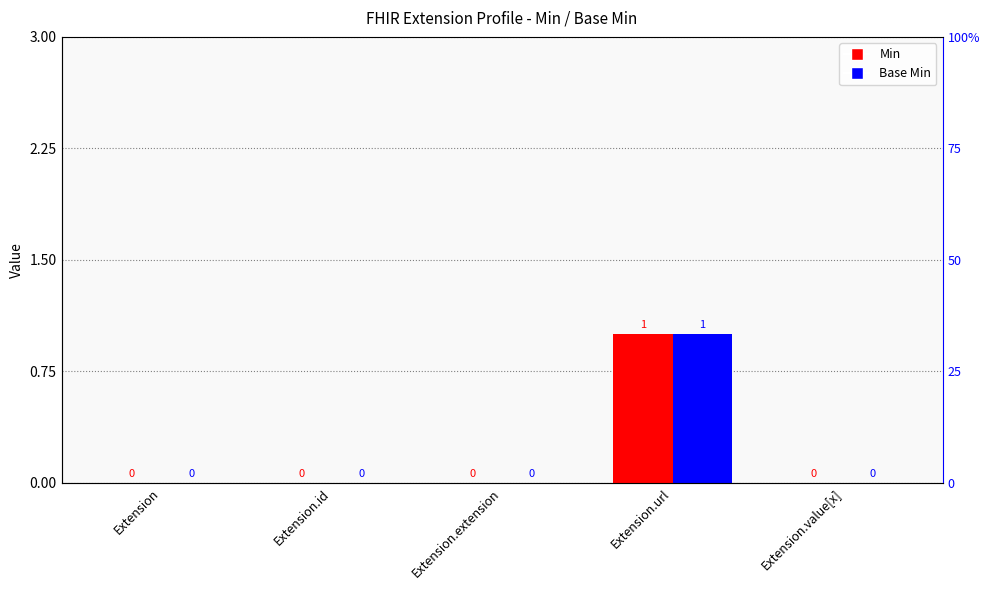

Which category has the highest value across all series?

Extension.url